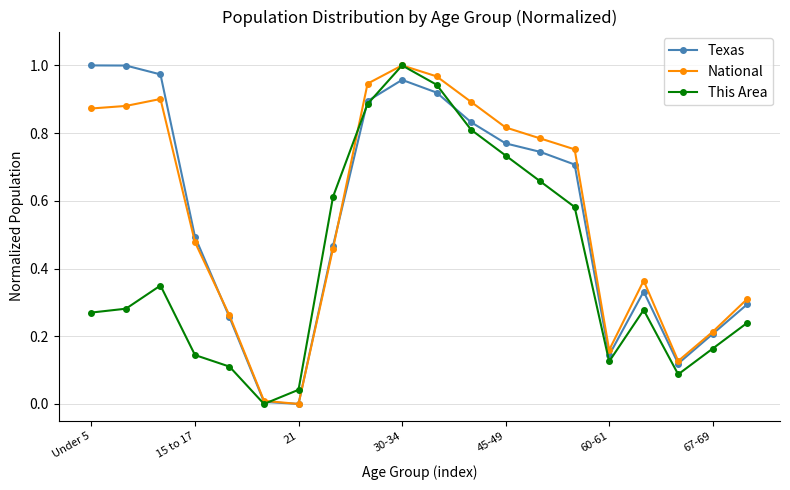

True or false: National has more than 0 points higher than both neighbors.

True